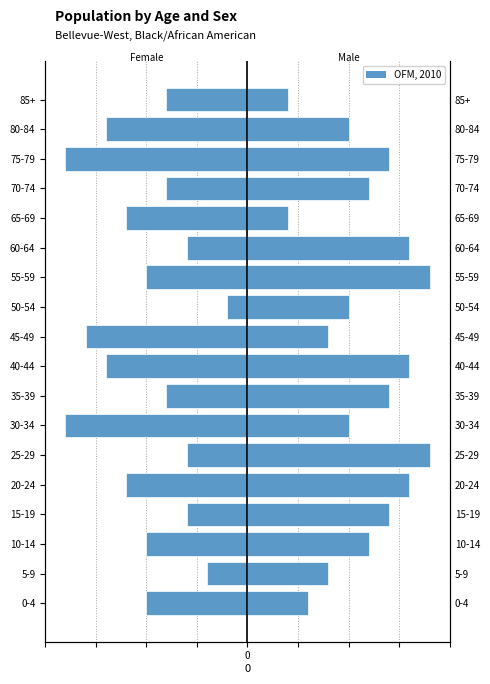

How many bars are there in total?

18